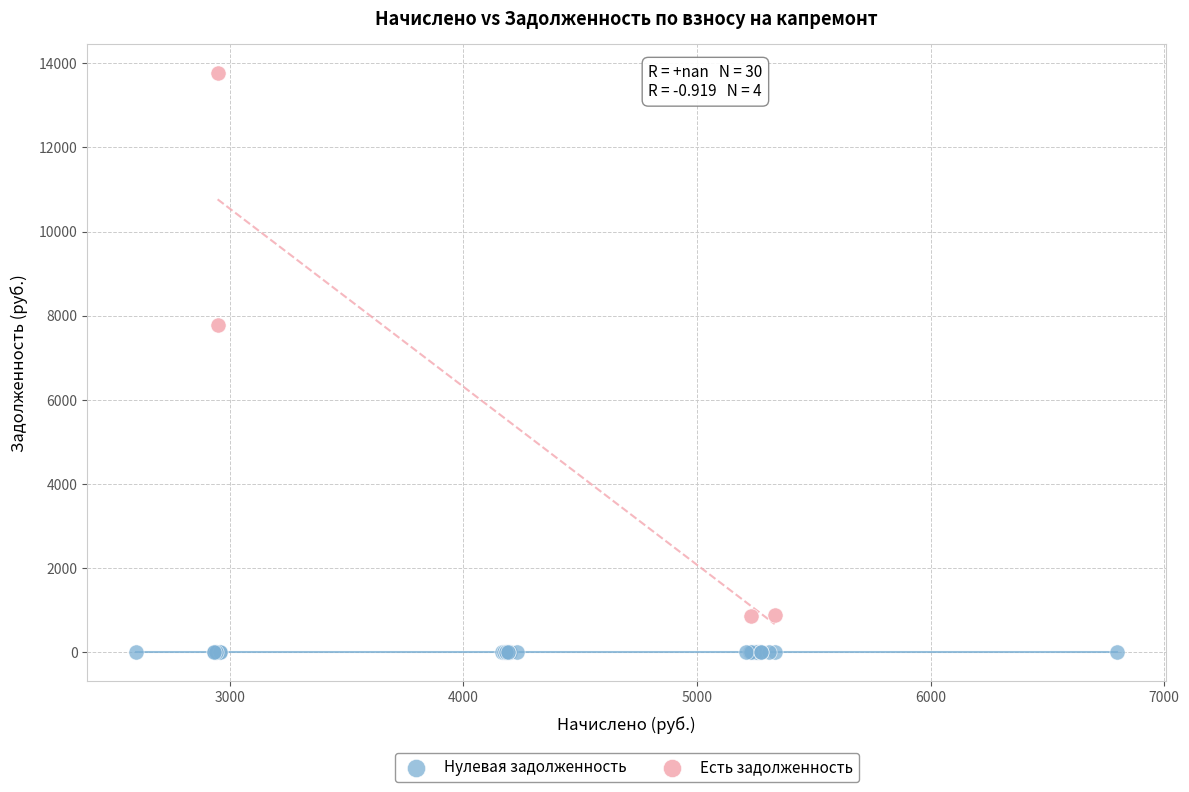

Which series contains the highest Y value?

Есть задолженность